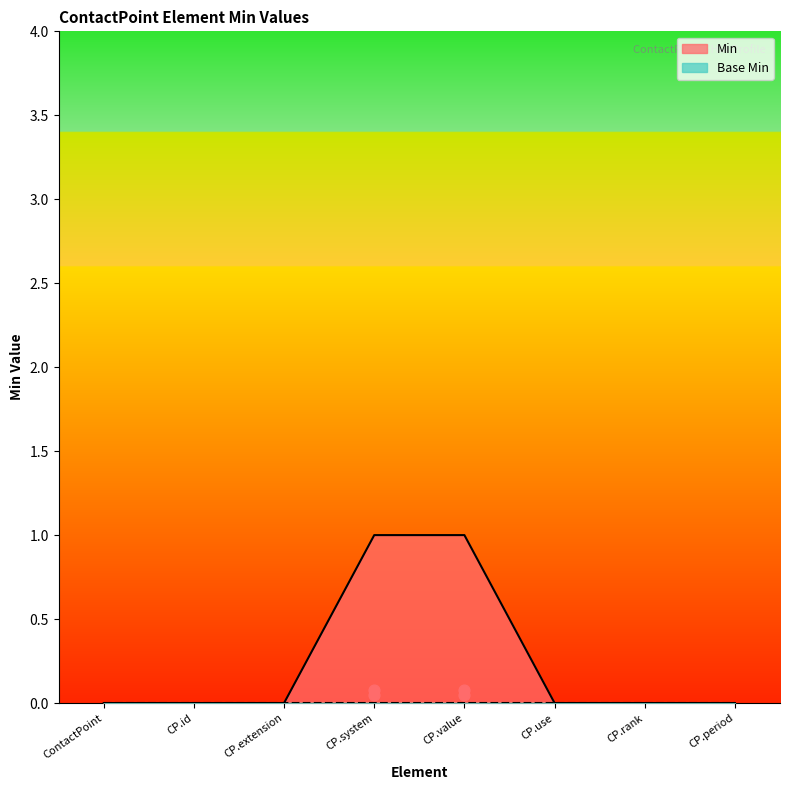

The Min series shows 1 at CP.value. True or false?

True